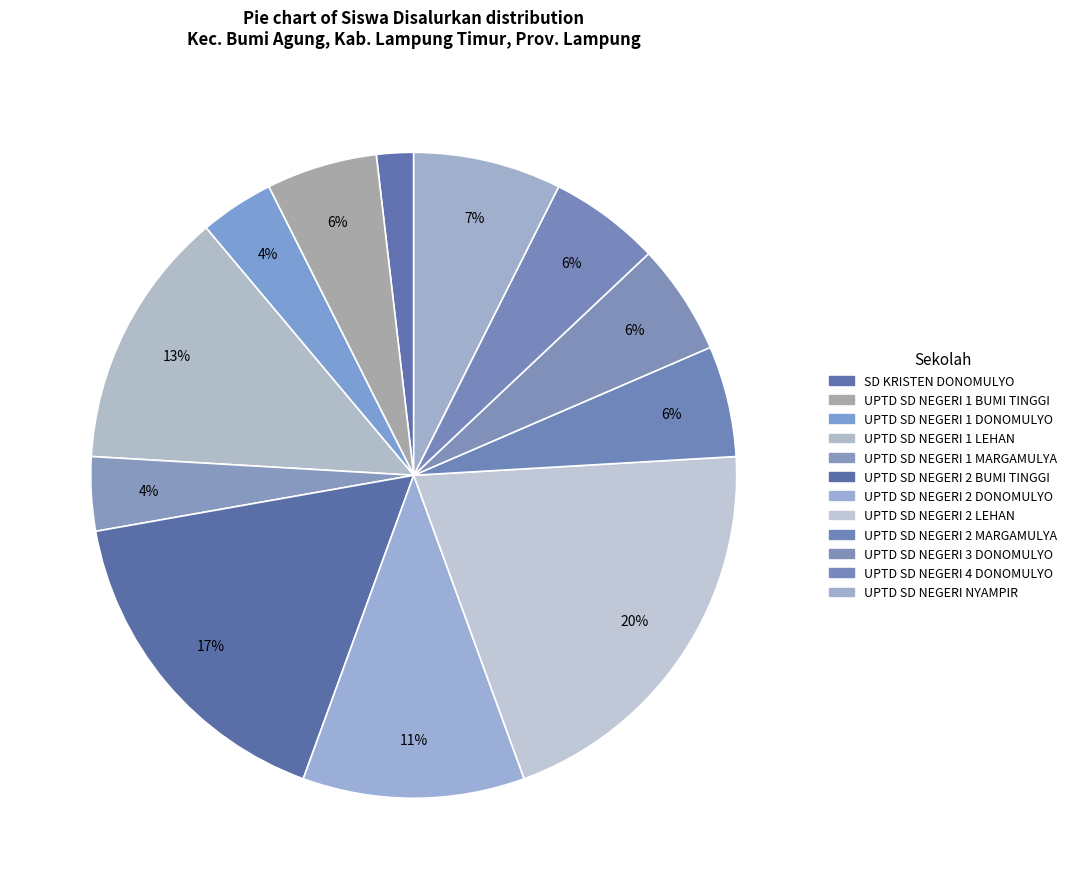

Is the sum of UPTD SD NEGERI 1 MARGAMULYA and UPTD SD NEGERI 1 BUMI TINGGI greater than half?

No